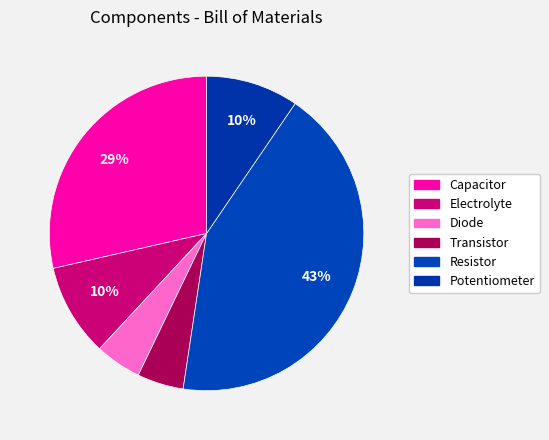

To the nearest percent, what percentage of the pie is Diode?

5%